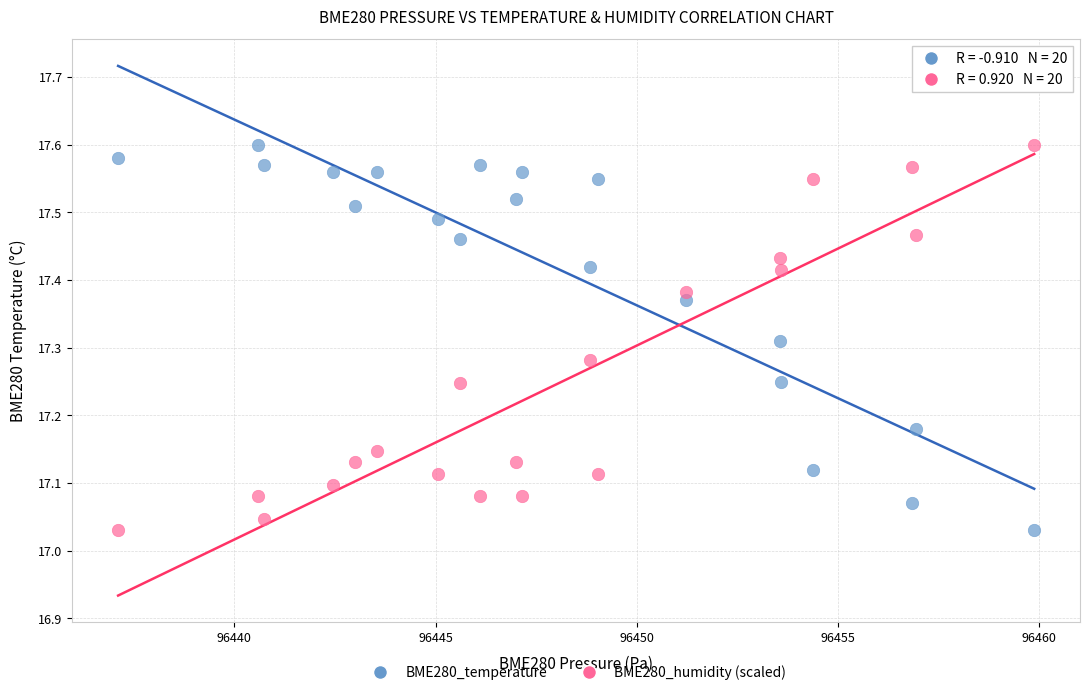

What is the X range (max minus min) for the scatter plot?

22.8